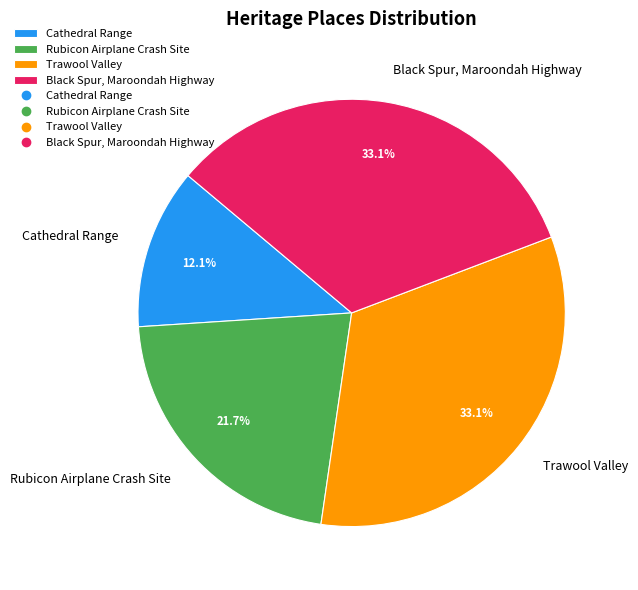

Count the number of slices in the pie.

4